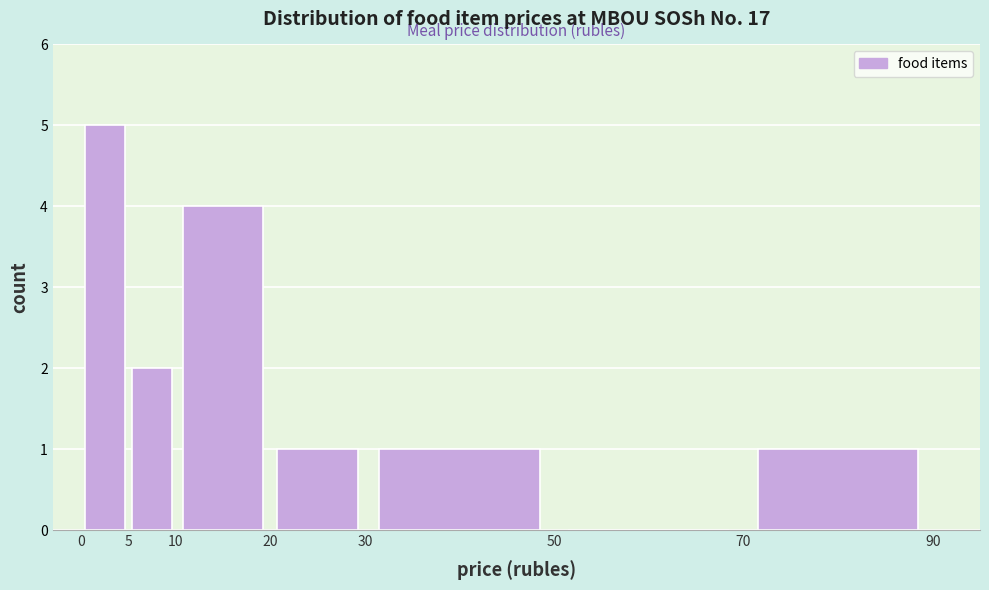

Reading left to right, list every bar in this chart as the range it spans on the x-axis followed by its height. The values are not printed on the chart, so give them approximately, as read against the axis.

0 to 5: 5
5 to 10: 2
10 to 20: 4
20 to 30: 1
30 to 50: 1
50 to 70: 0
70 to 90: 1